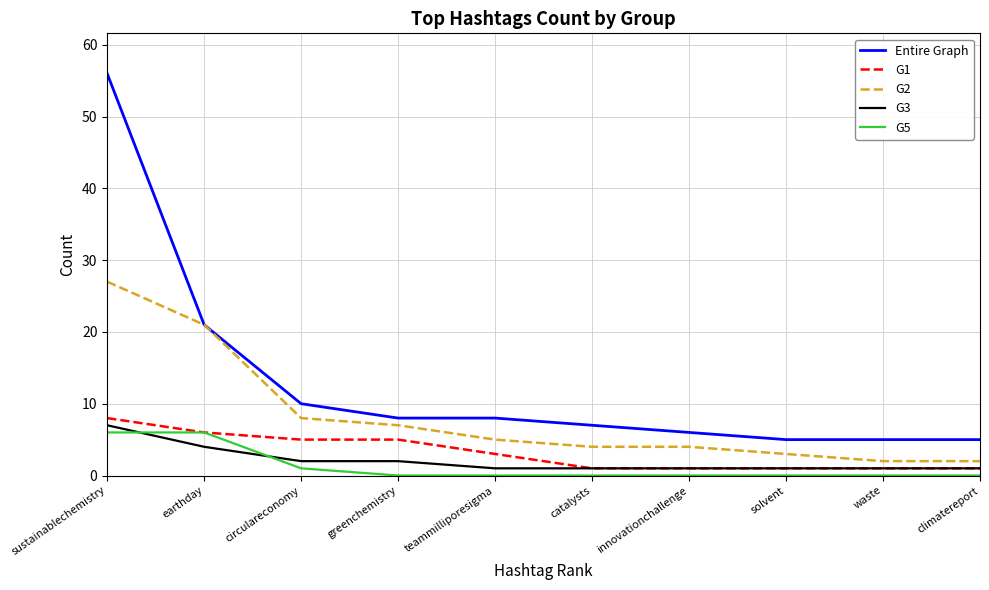

True or false: Entire Graph has a value of 34 at earthday.

False